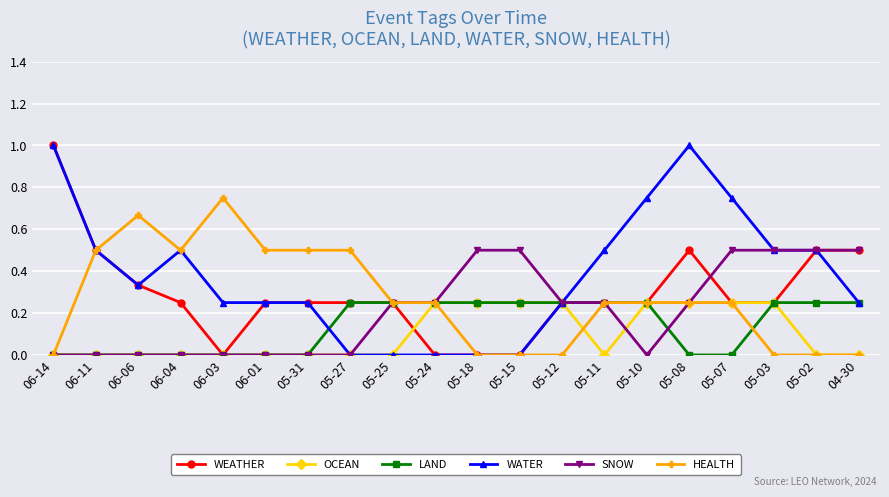

What is the maximum value for SNOW?

0.5